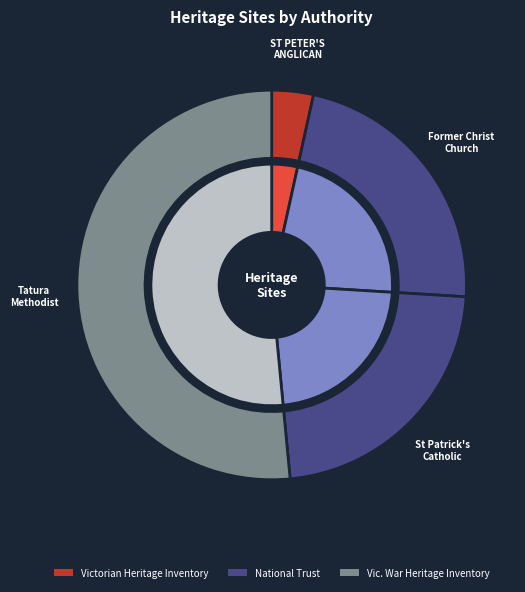

Rank the categories by value from lowest to highest.

ST PETER'S ANGLICAN CHURCH SITE (H1), Former Christ Church of England, St Patrick's Catholic Church, Tatura Memorial Methodist Church